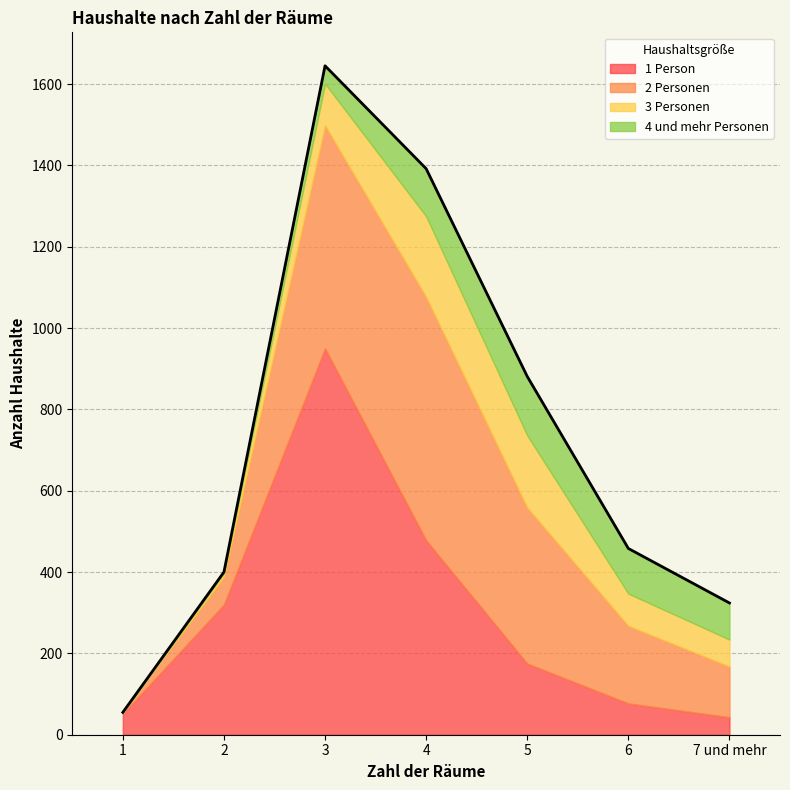

Between which two adjacent categories do 1 Person and 4 und mehr Personen first intersect?

5 and 6